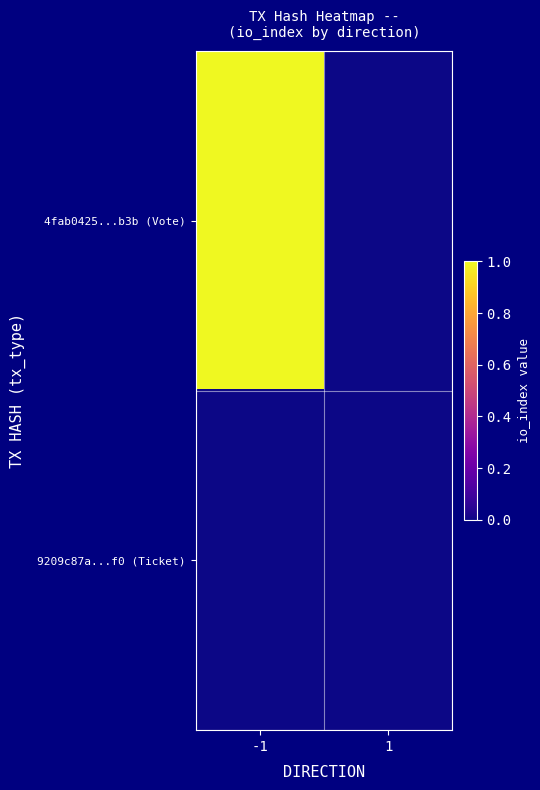

Which has a higher value, -1 or 1?

-1